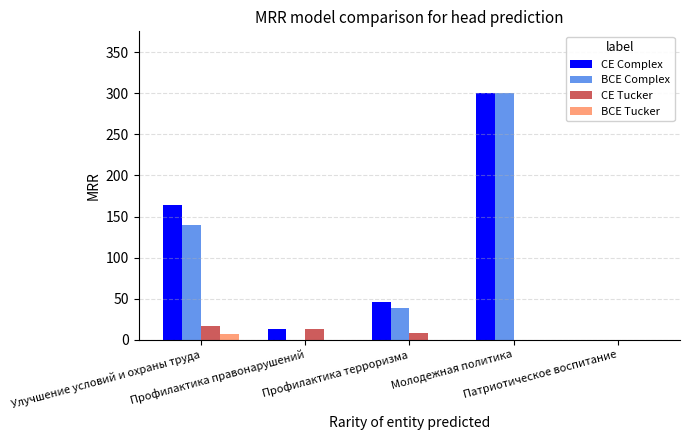

Reading right to left, what are all the values shown in this chart?

CE Complex: 0.0	300.5	46.2	13.5	164.0
BCE Complex: 0.0	300.5	38.0	0.0	140.0
CE Tucker: 0.0	0.0	8.2	13.5	17.0
BCE Tucker: 0.0	0.0	0.0	0.0	7.0